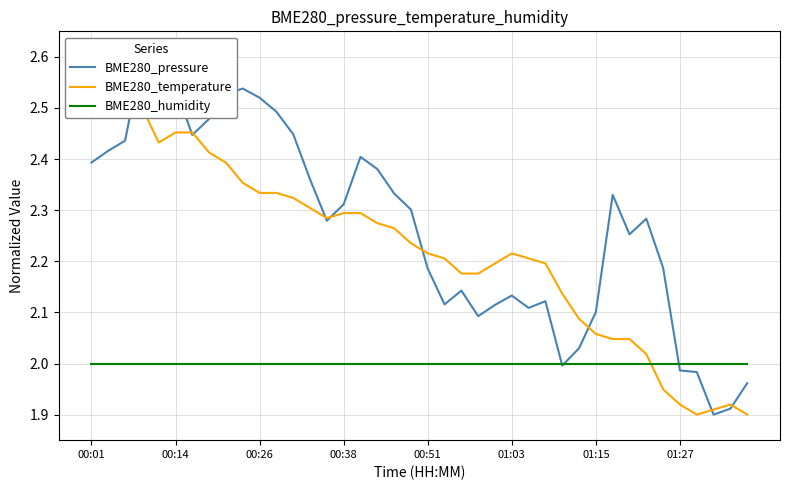

What is the minimum value for BME280_humidity?

2.0